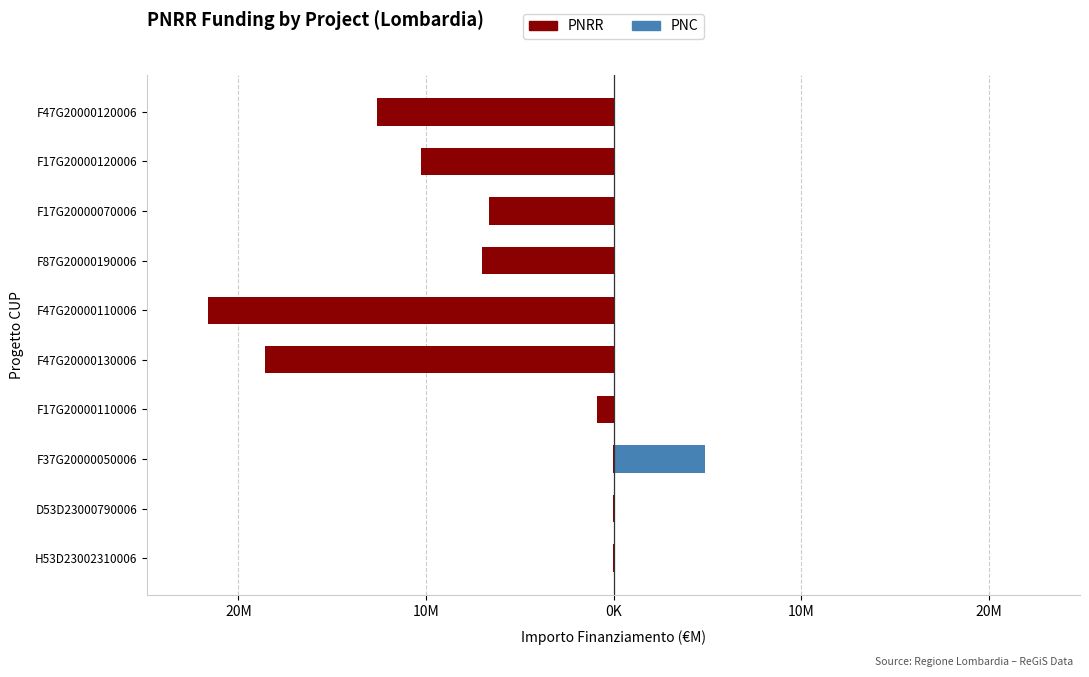

What is the difference between the maximum and second lowest values in the PNC series?

4.8